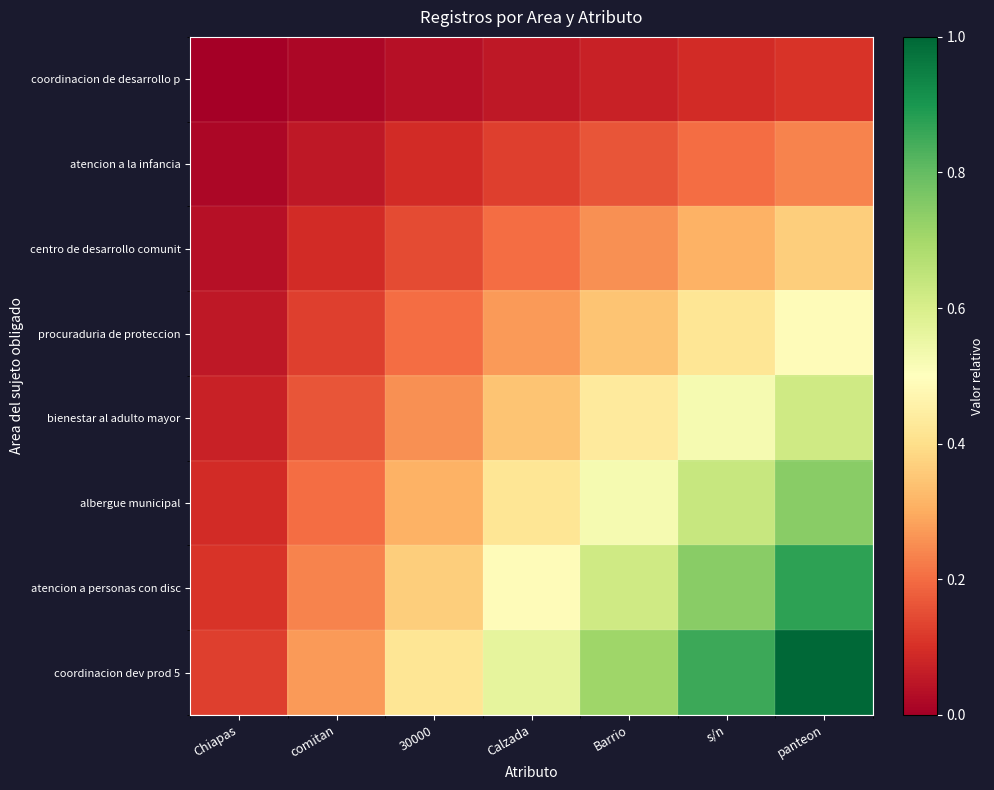

Which series has the largest total across all categories?

coordinacion dev prod 5